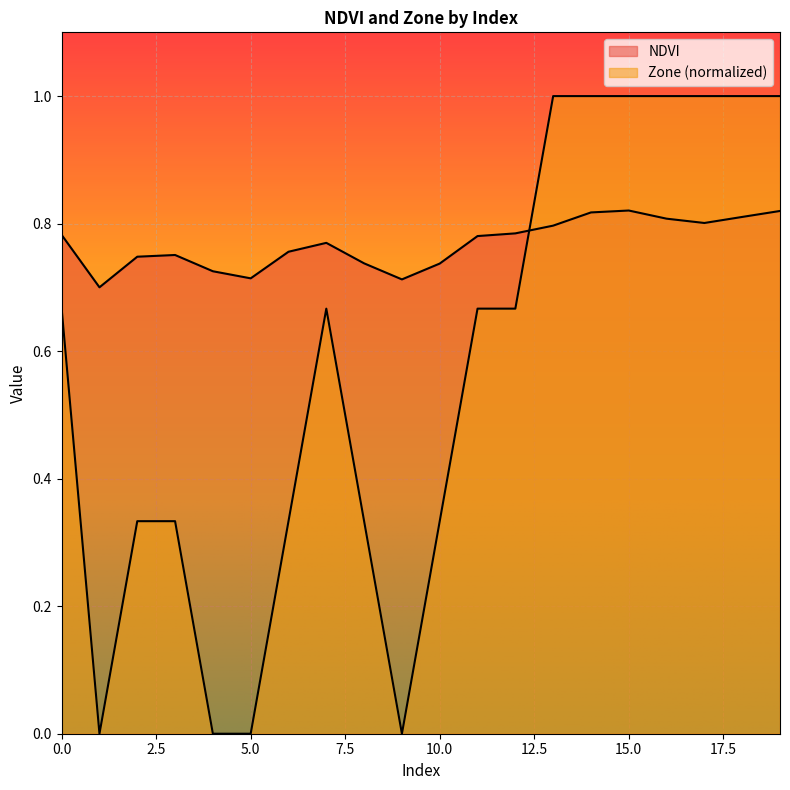

How many interior local valleys does the Zone series have?

2